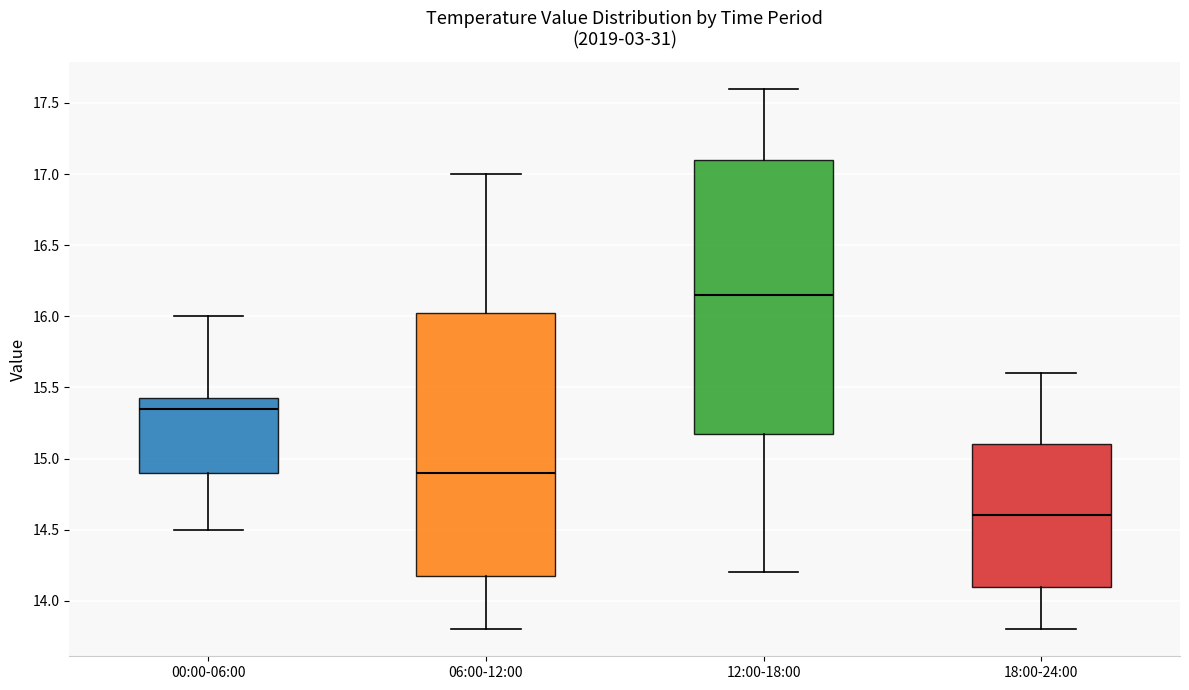

Reading left to right, transcribe this box plot: for each box, give where its median line is, the range the box spans, and where its two whiskers end, as read against the y-axis. The values are not printed on the chart, so give them approximately, as read against the axis.

00:00-06:00: median 15.35, box 14.90 to 15.45, whiskers 14.50 to 16.00
06:00-12:00: median 14.90, box 14.20 to 16.05, whiskers 13.80 to 17.00
12:00-18:00: median 16.15, box 15.20 to 17.10, whiskers 14.20 to 17.60
18:00-24:00: median 14.60, box 14.10 to 15.10, whiskers 13.80 to 15.60